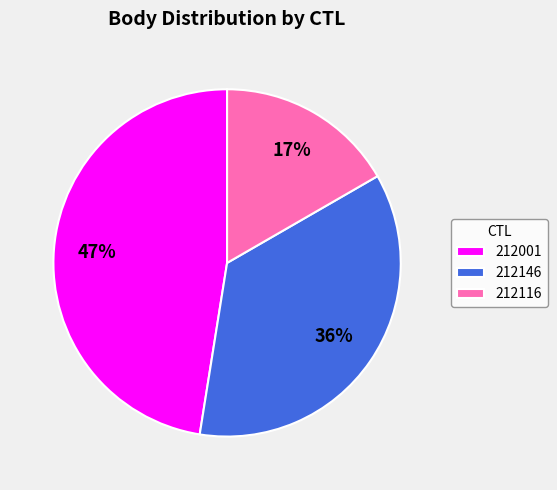

The 212001 slice represents 47% of the pie. True or false?

True